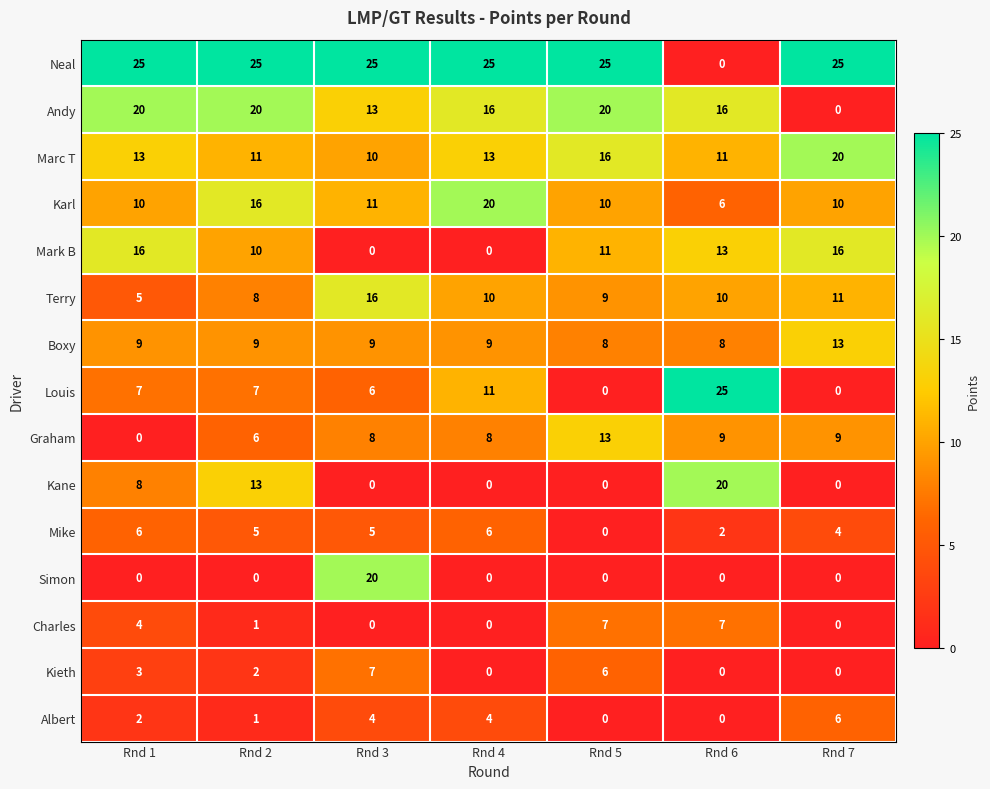

How many series are shown in this chart?

15